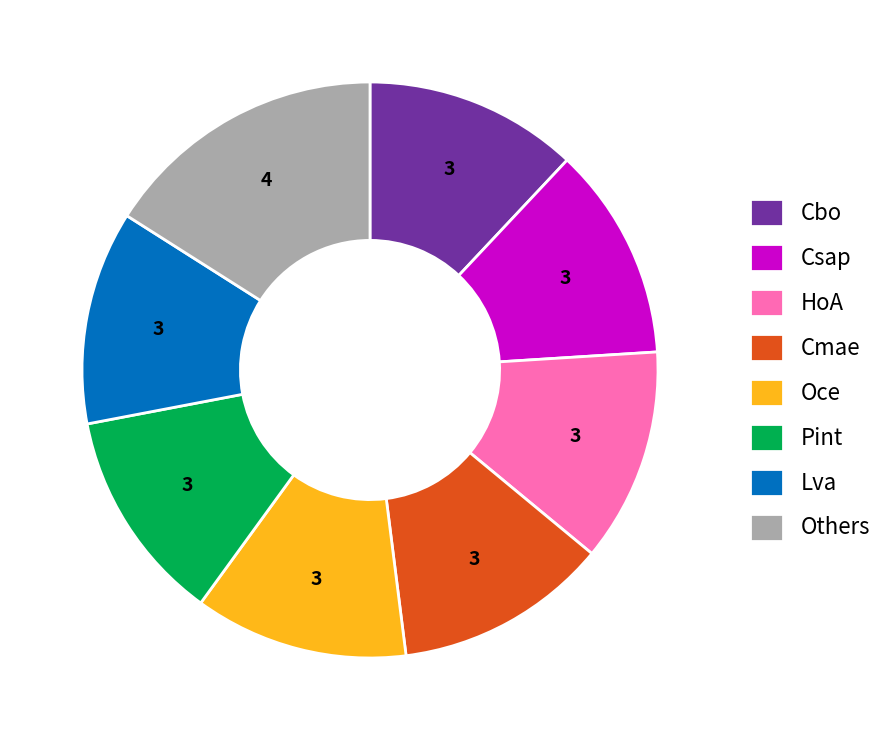

Does any single category account for the majority?

No